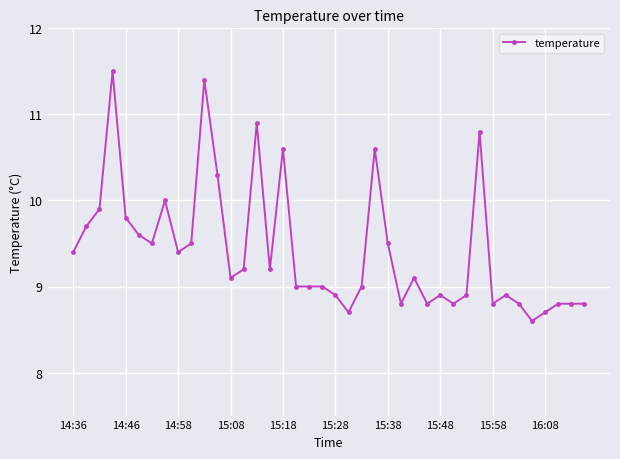

True or false: there are more than 0 points higher than both neighbors.

True